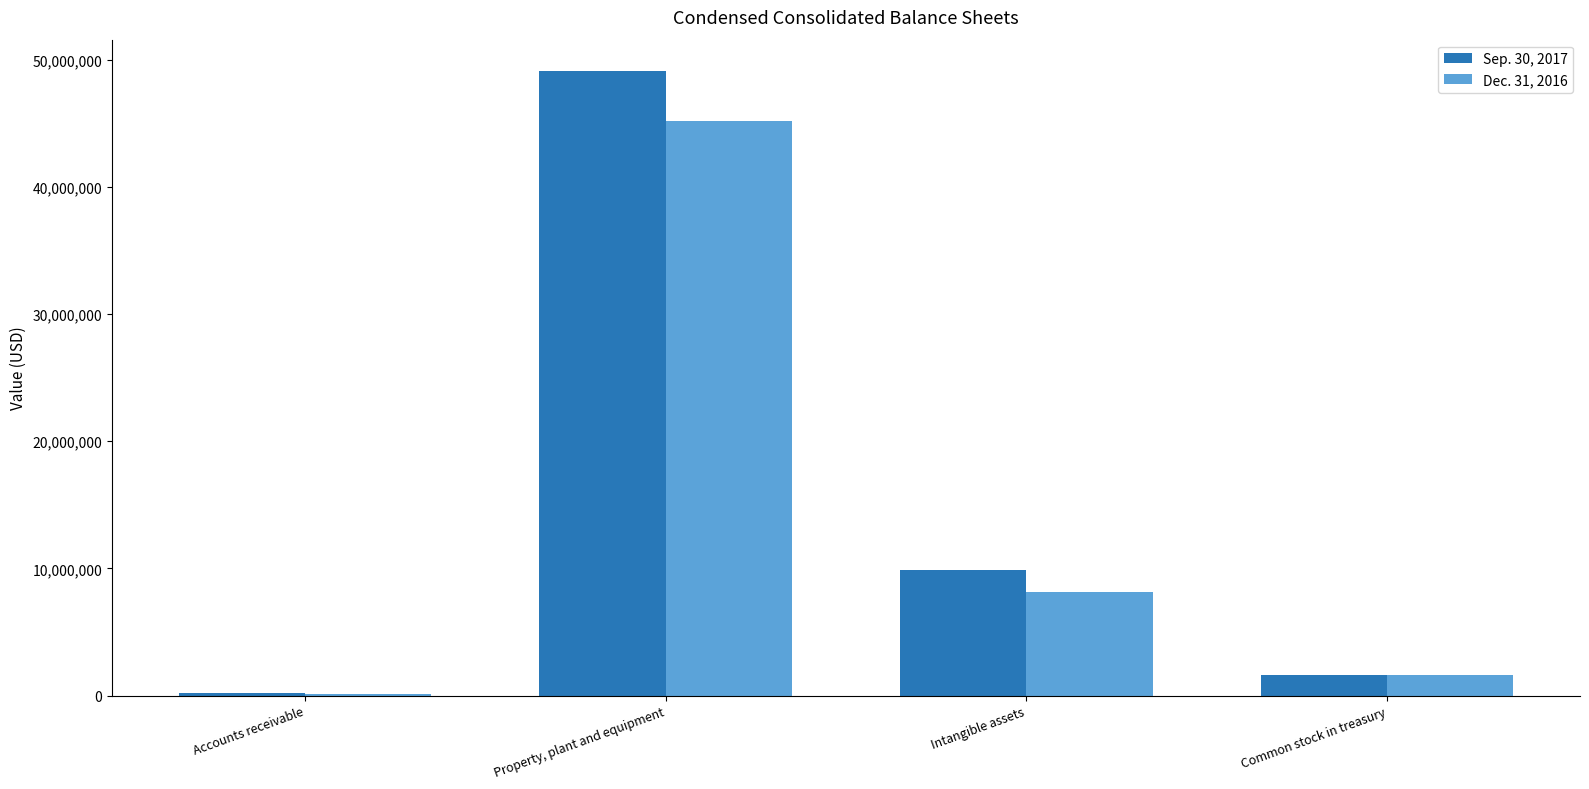

Is it true that Sep. 30, 2017 equals 15593397 at Intangible assets?

False